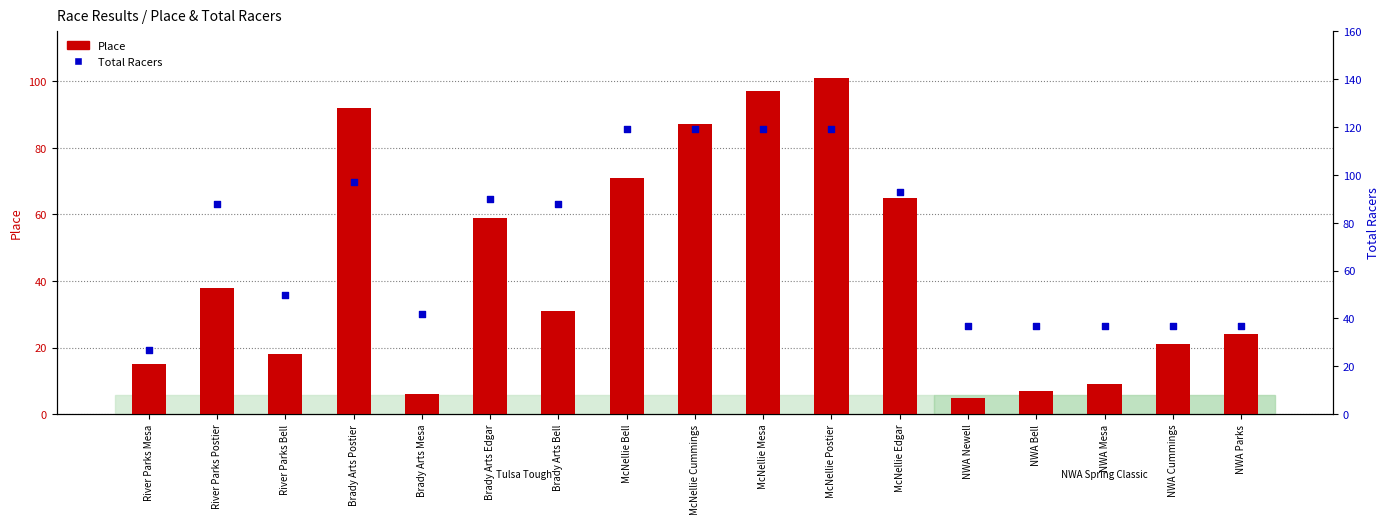

Which series reaches the minimum Y coordinate?

Place